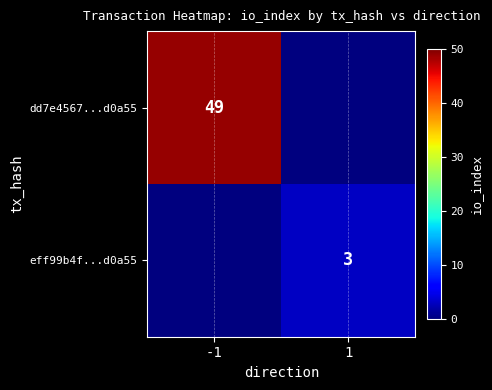

What is the total value across all series at 1?

3